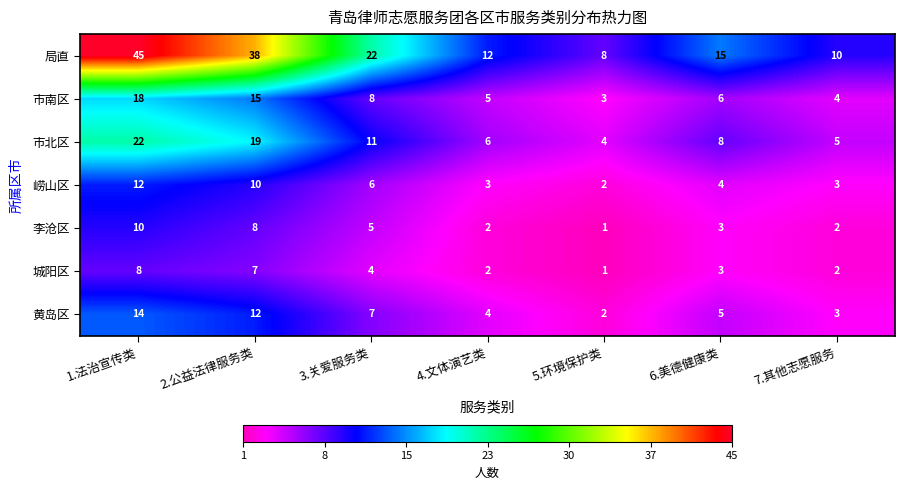

What is the maximum value shown in the chart?

45